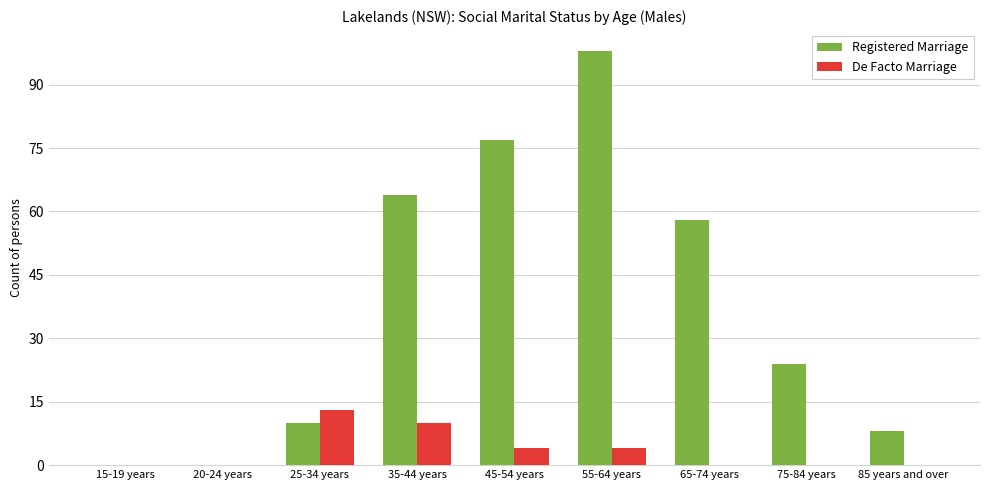

Are the bars horizontal?

No